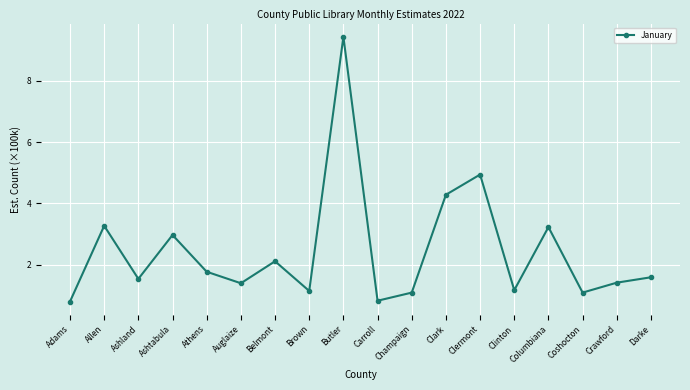

What position from the left is Auglaize?

6